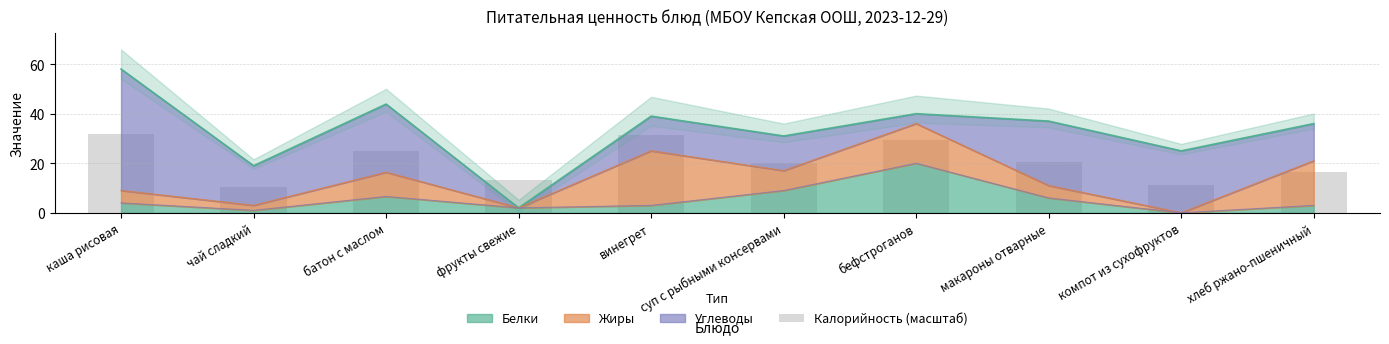

Reading right to left, list all the values displayed in this chart.

16.5	11.4	20.4	29.5	20.3	31.5	13.1	24.9	10.4	31.9